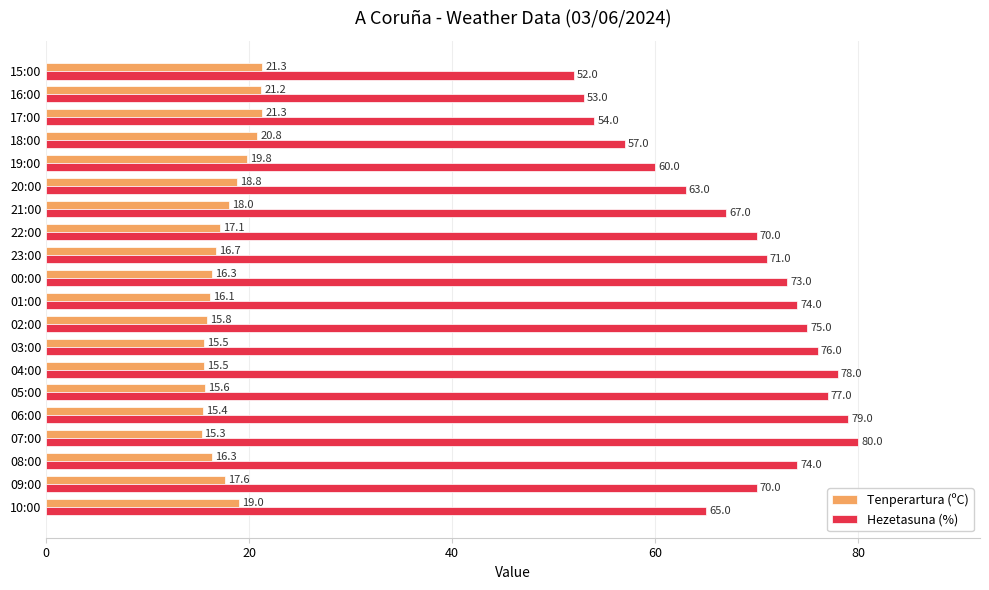

What is the difference between the maximum and second lowest values in the Tenperartura (ºC) series?

5.9